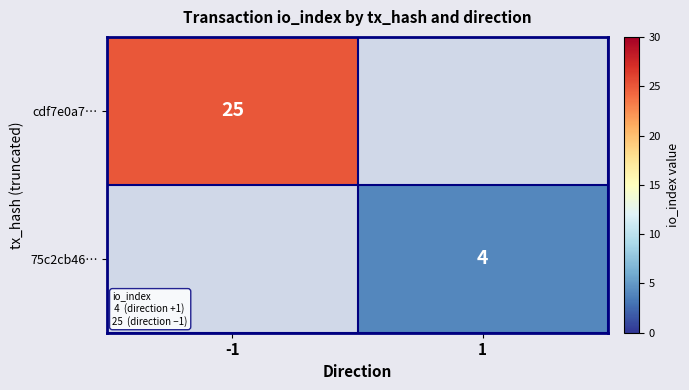

The 75c2cb46… series shows 7 at 1. True or false?

False